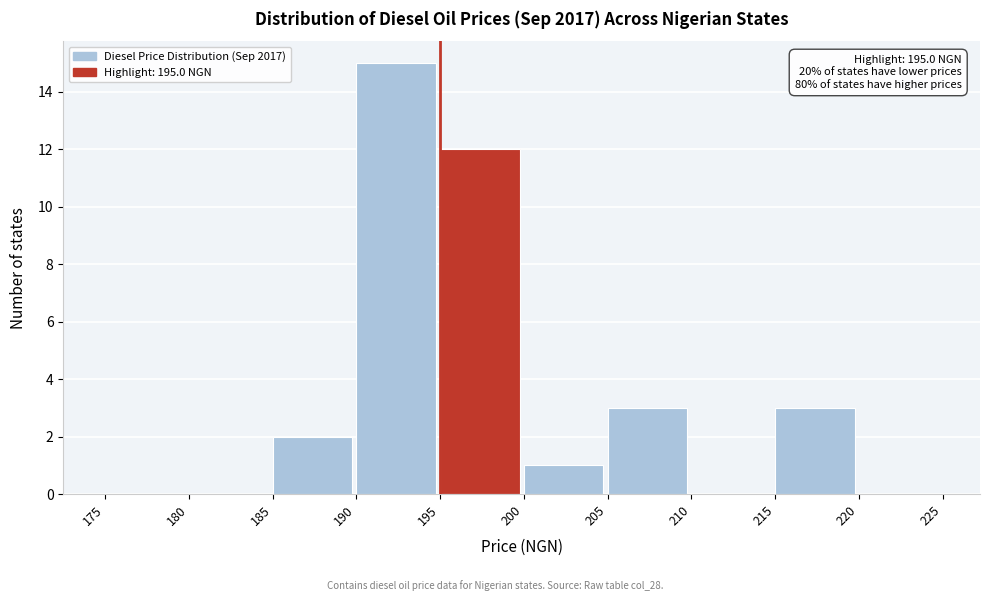

Over which range of the x-axis is the bar tallest?

190 to 195